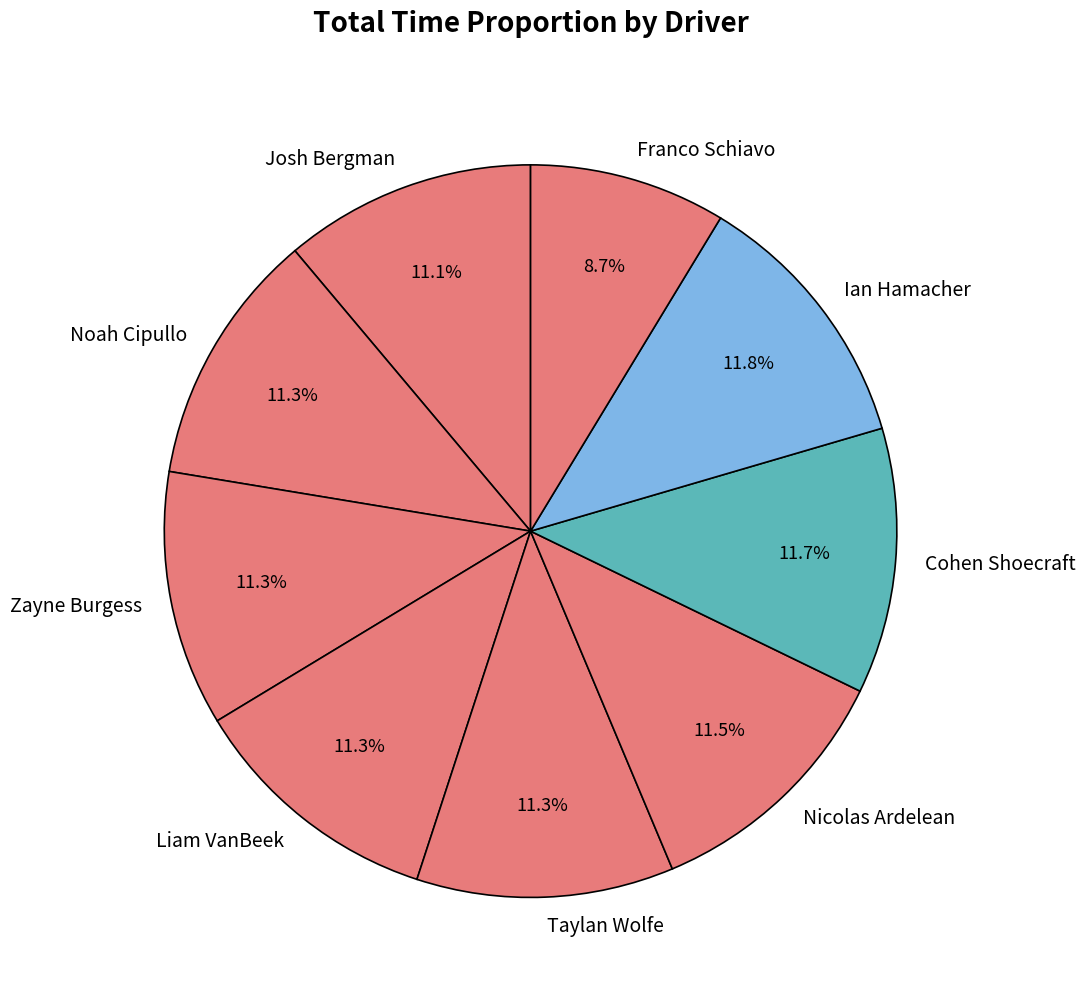

The Noah Cipullo slice represents 1% of the pie. True or false?

False